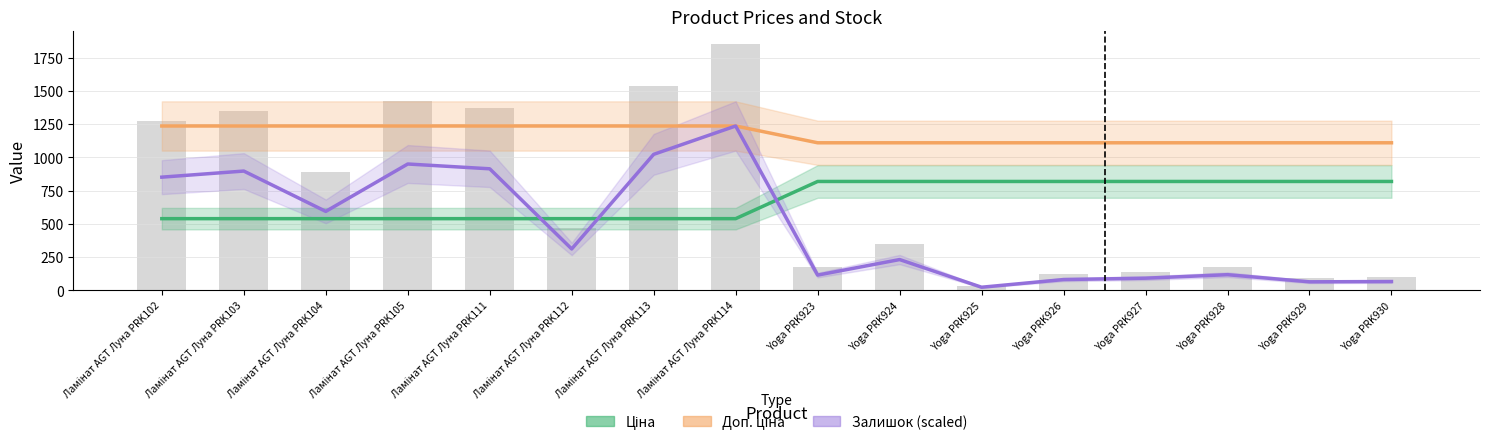

What is the total value across all series at Ламінат AGT Луна PRK103?

2671.1